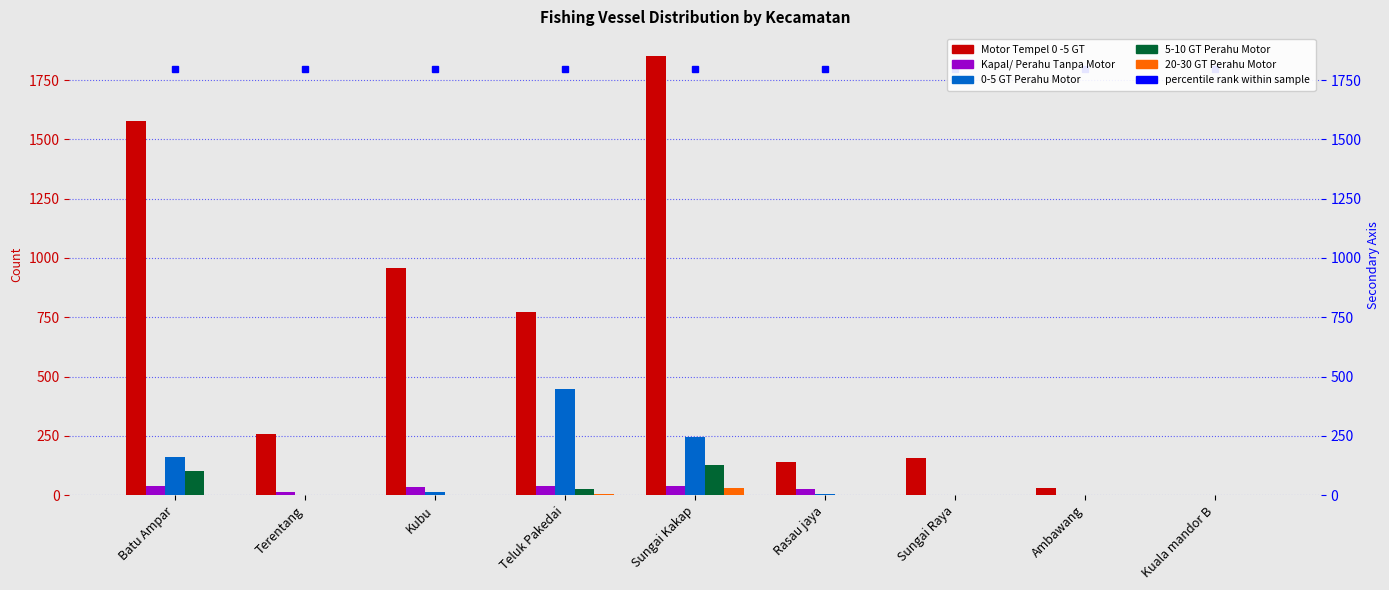

At which category is the sum across all series the highest?

Sungai Kakap